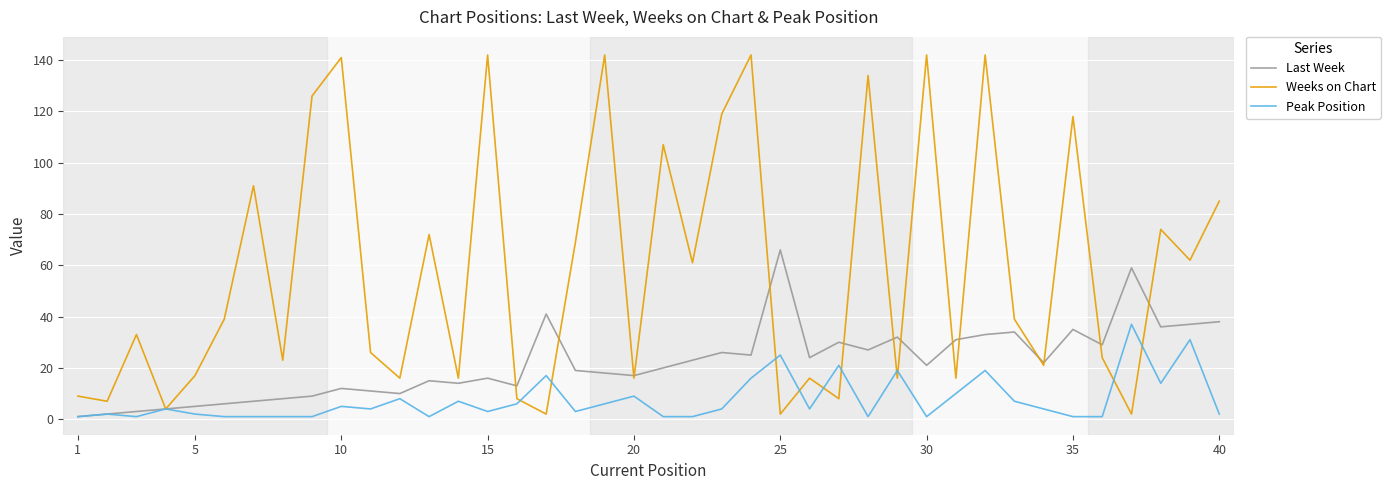

Reading right to left, transcribe all the data shown in this chart.

Last Week: 38	37	36	59	29	35	22	34	33	31	21	32	27	30	24	66	25	26	23	20	17	18	19	41	13	16	14	15	10	11	12	9	8	7	6	5	4	3	2	1
Weeks on Chart: 85	62	74	2	24	118	21	39	142	16	142	16	134	8	16	2	142	119	61	107	16	142	69	2	8	142	16	72	16	26	141	126	23	91	39	17	4	33	7	9
Peak Position: 2	31	14	37	1	1	4	7	19	10	1	19	1	21	4	25	16	4	1	1	9	6	3	17	6	3	7	1	8	4	5	1	1	1	1	2	4	1	2	1